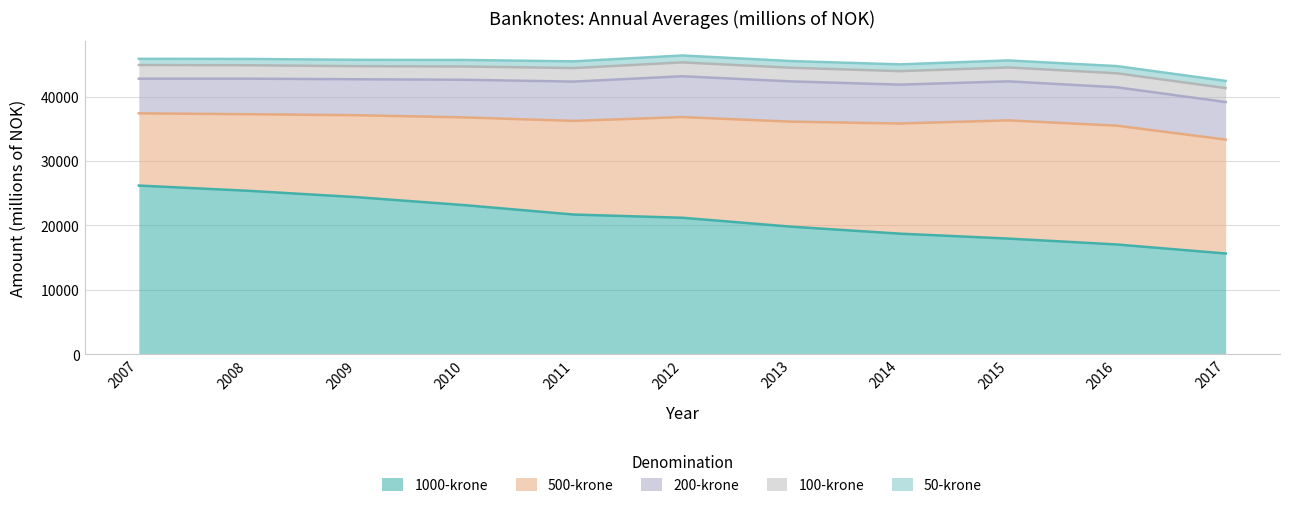

What is the difference between the highest and lowest values at 2010?

22122